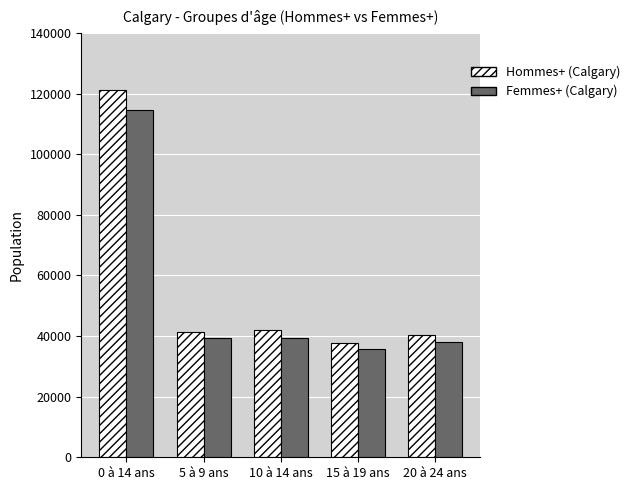

How many values in the Hommes+ (Calgary) series are below 41225?

2